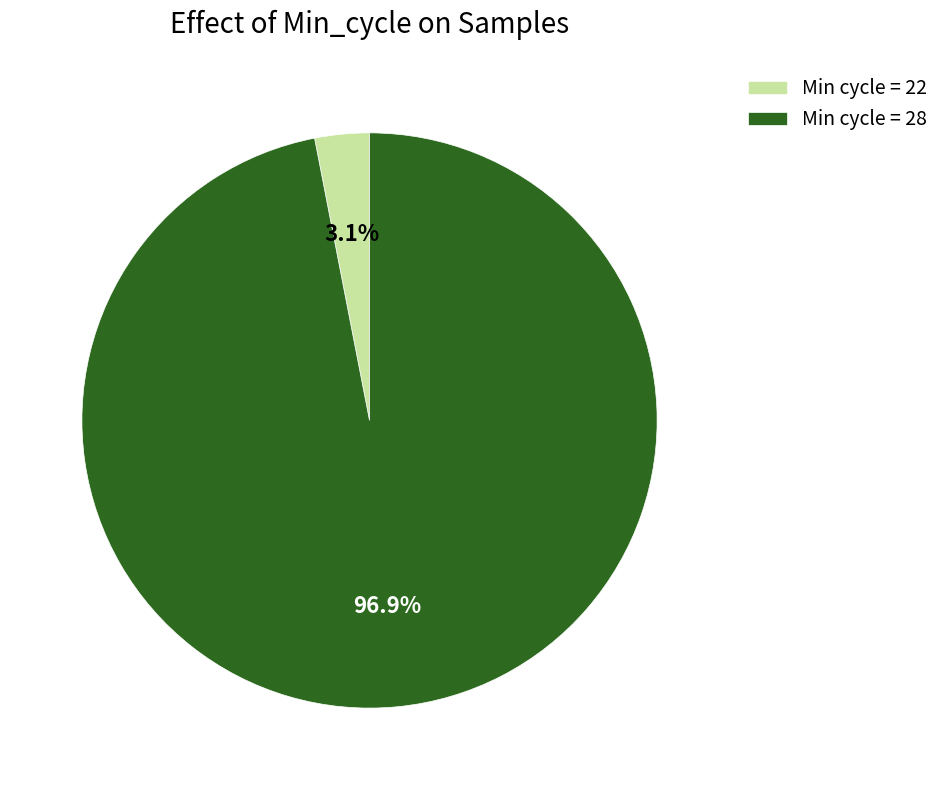

Which slice is the smallest?

Min cycle = 22